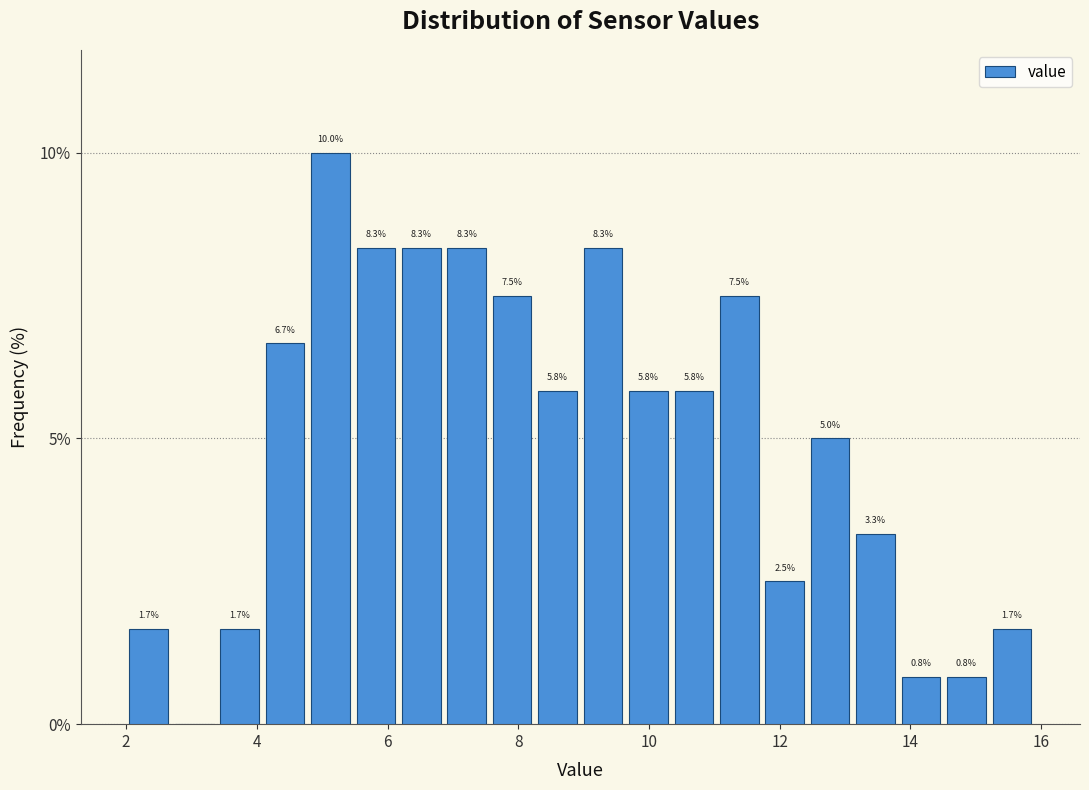

Around what value on the x-axis is the tallest bar? Give the approximate position of its centre, as read against the axis.

5.2